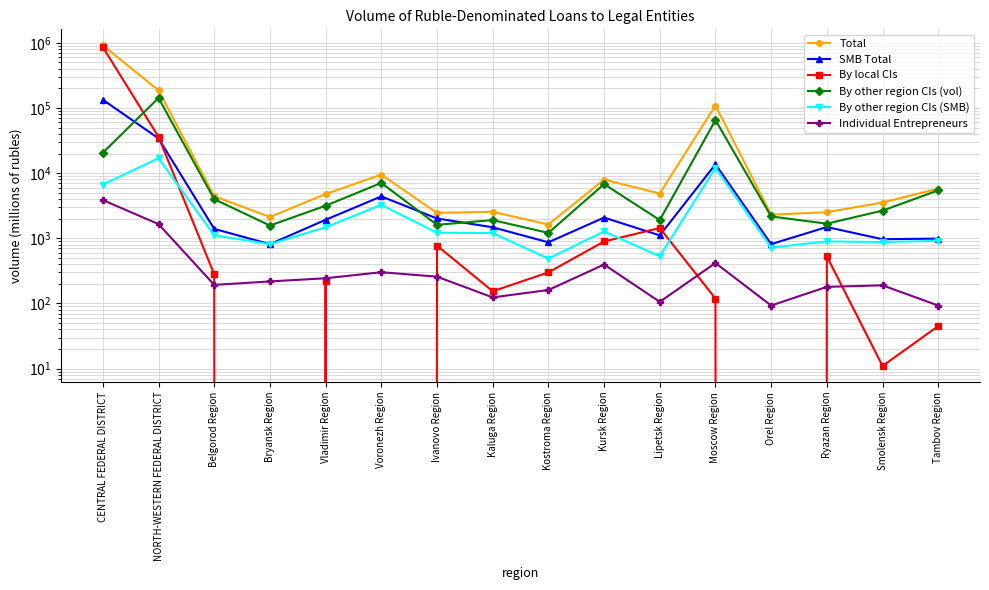

True or false: SMB Total and By other region CIs (SMB) intersect in this chart.

False